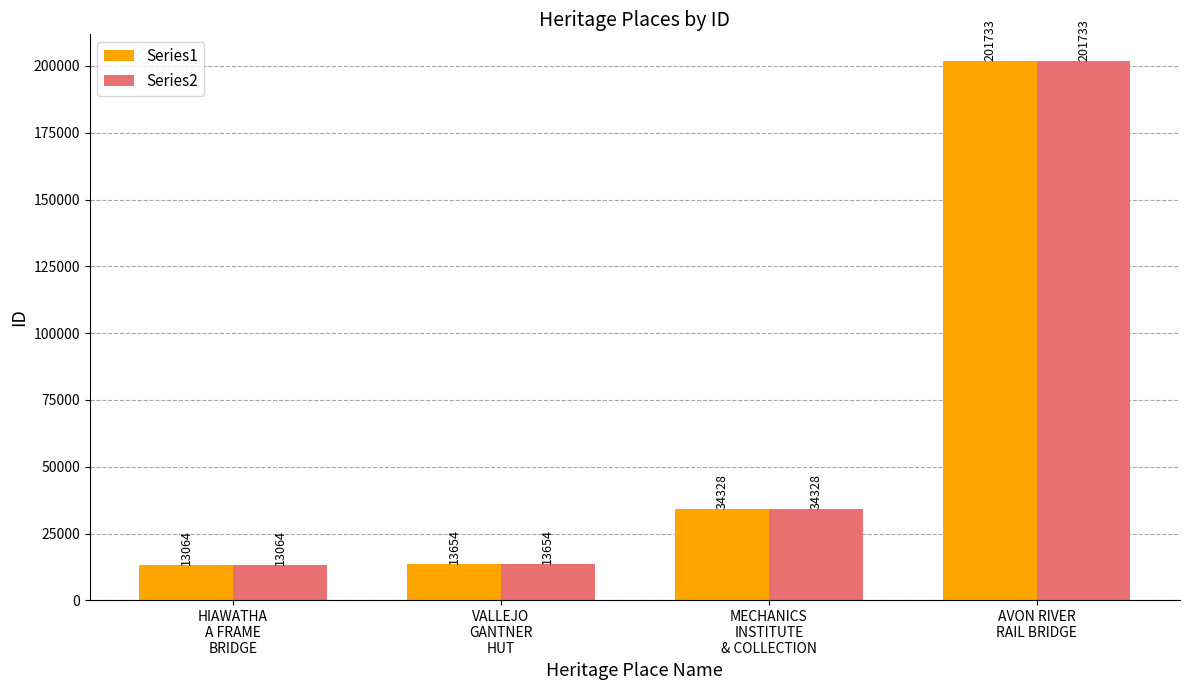

At which label does Series1 reach its minimum?

HIAWATHA
A FRAME
BRIDGE